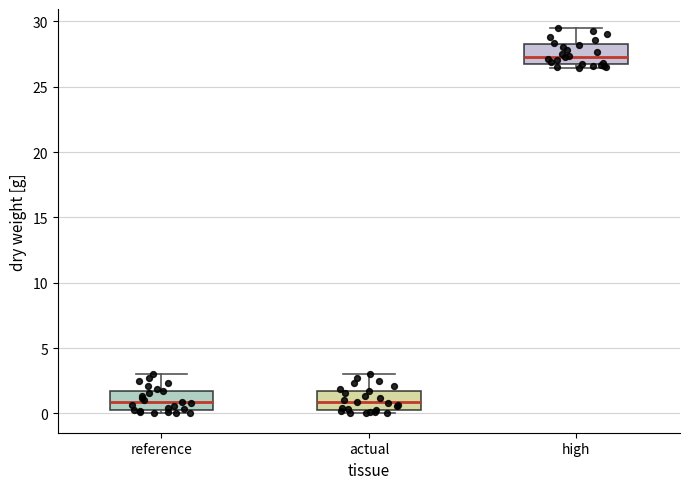

Reading left to right, read every box against the y-axis: the position of its median line, the range the box covers, and the ends of its whiskers. The values are not printed on the chart, so give them approximately, as read against the axis.

reference: median 1.0, box 0.5 to 2.0, whiskers 0.0 to 3.0
actual: median 1.0, box 0.5 to 2.0, whiskers 0.0 to 3.0
high: median 27.5, box 26.5 to 28.0, whiskers 26.5 (just below the box's lower edge) to 29.5